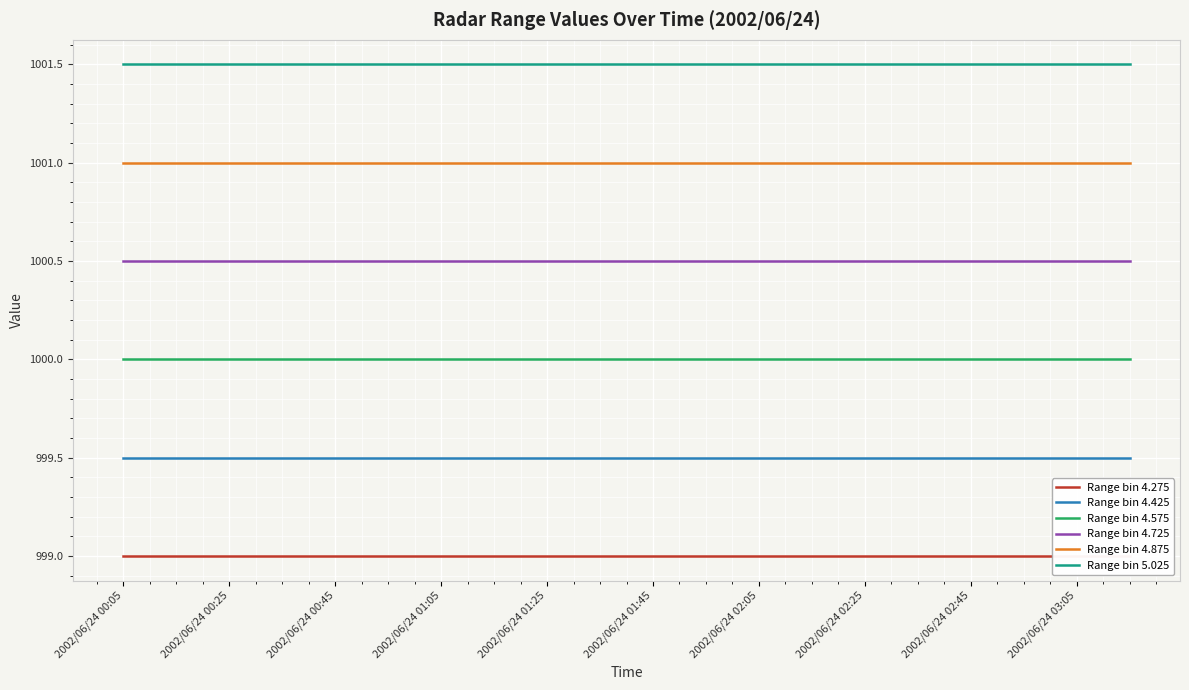

True or false: Range bin 4.725 has a value of 1000.5 at 2002/06/24 02:25.

True